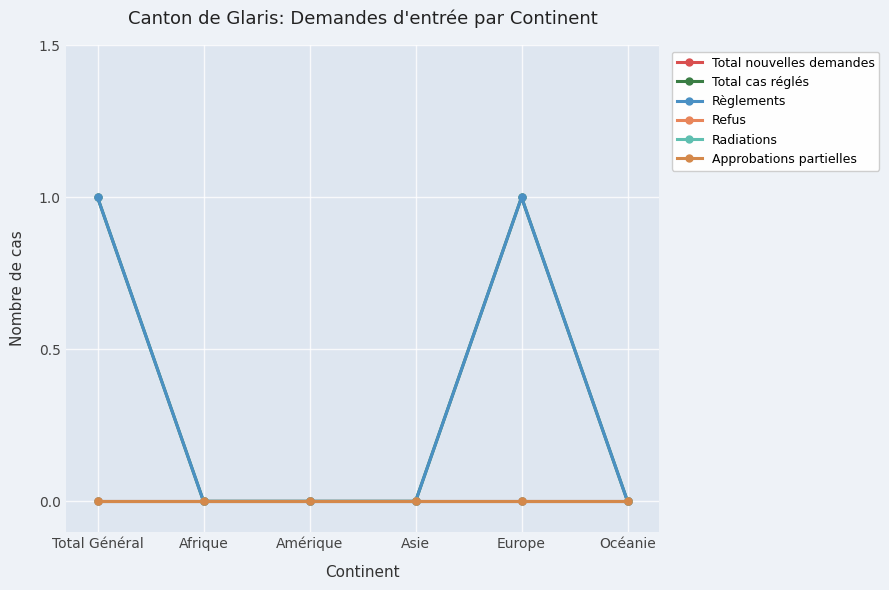

Between Afrique and Total Général, which is larger?

Afrique